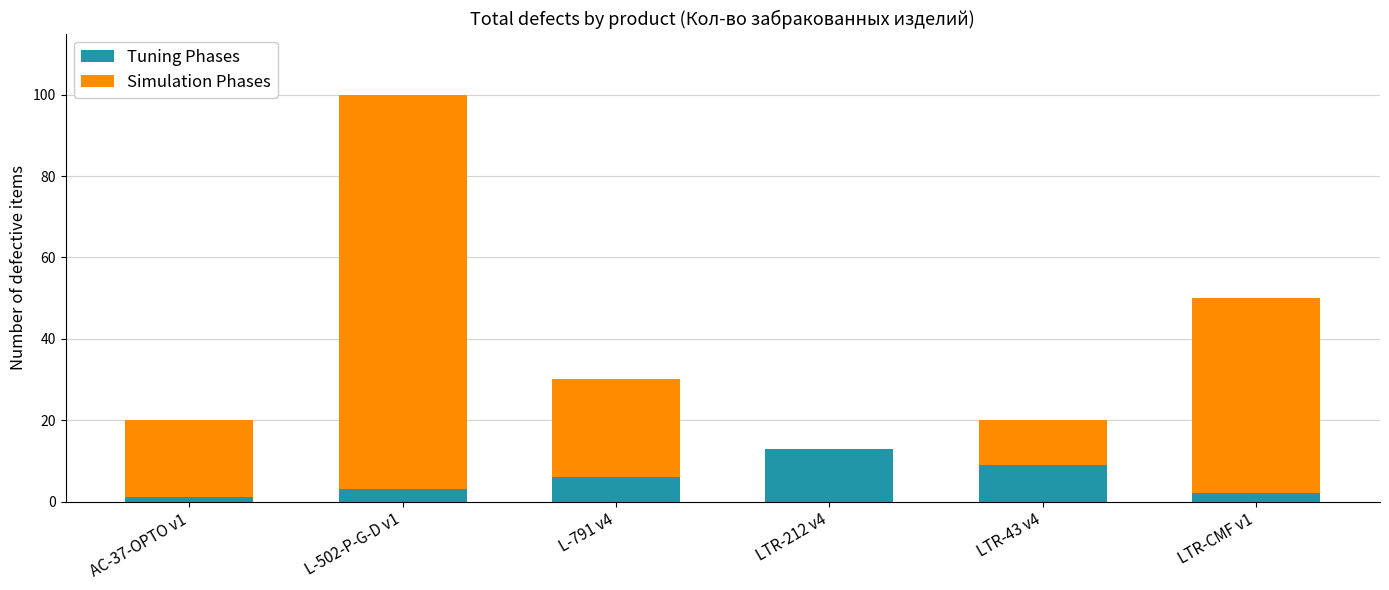

The Tuning Phases series shows 23 at LTR-212 v4. True or false?

False